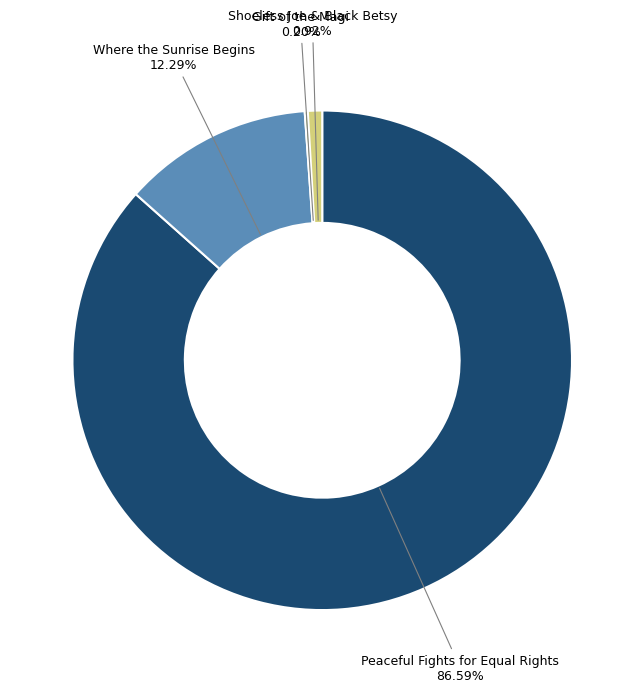

The Shoeless Joe & Black Betsy slice represents 11% of the pie. True or false?

False